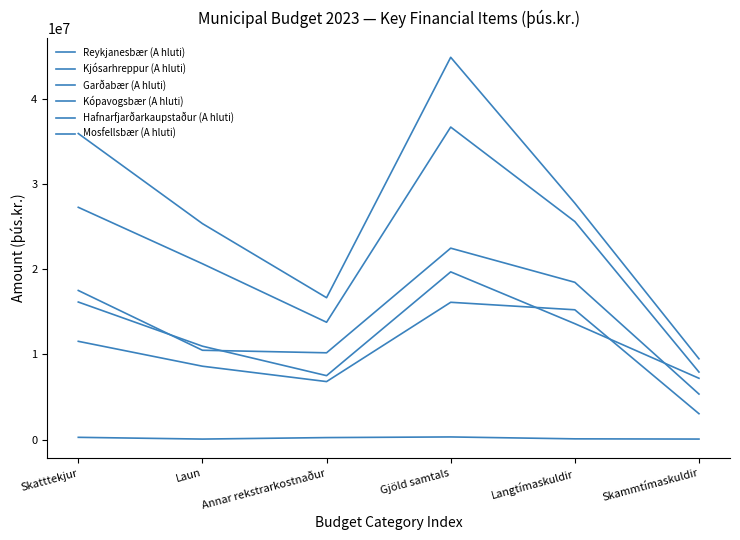

How many series are shown in this chart?

6